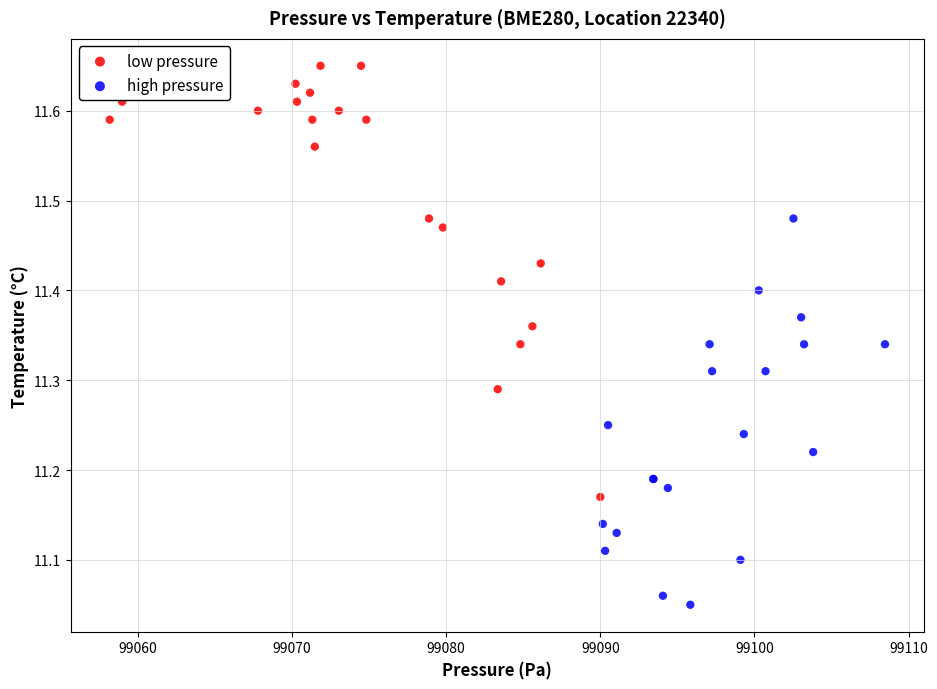

What are all the series names shown in the legend?

low pressure, high pressure